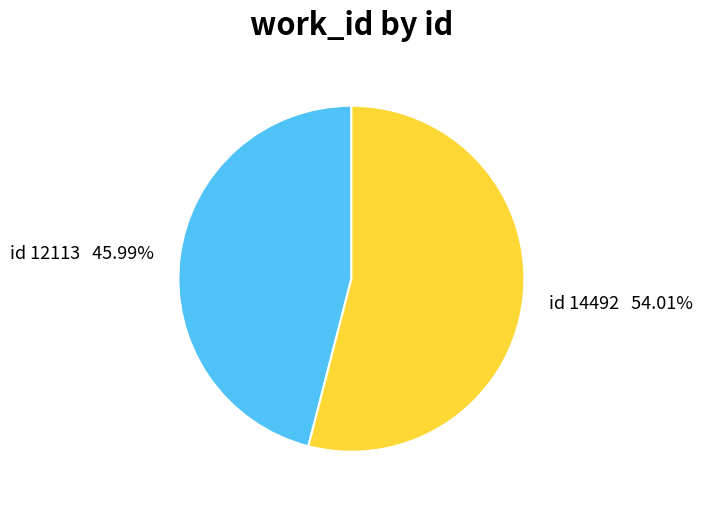

Is there any slice that represents more than half of the pie?

Yes